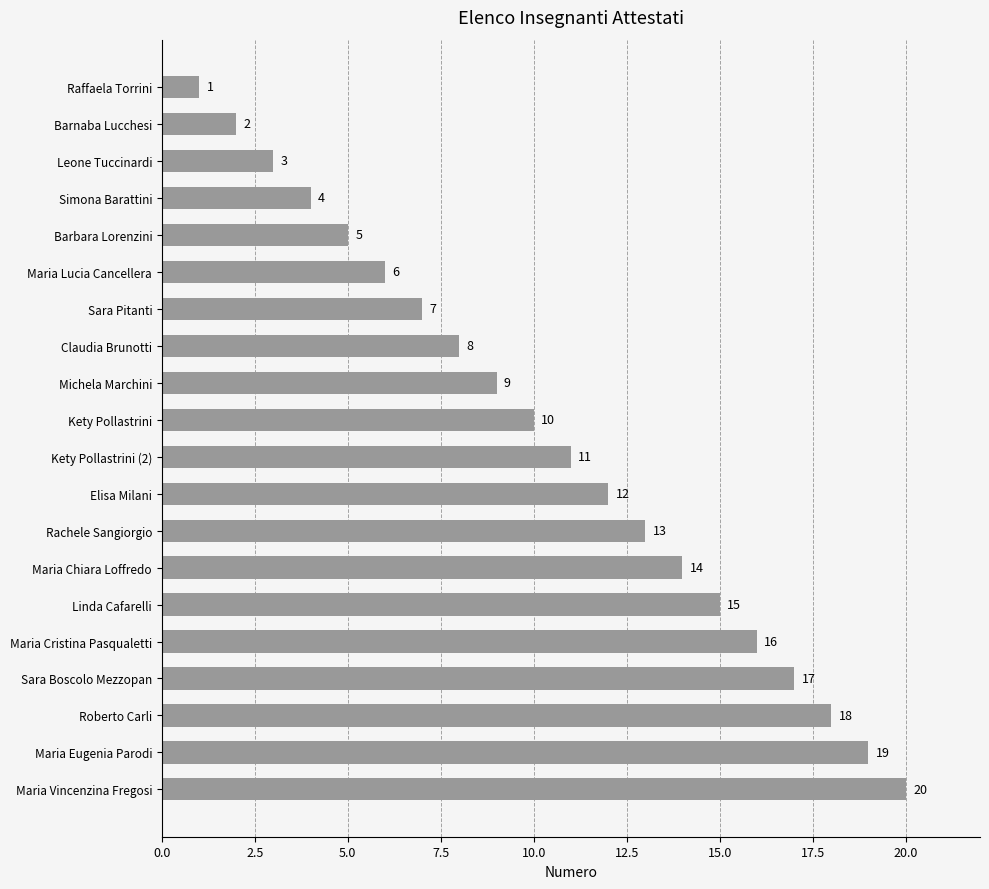

What is the sum of the values at Maria Vincenzina Fregosi and Michela Marchini?

29